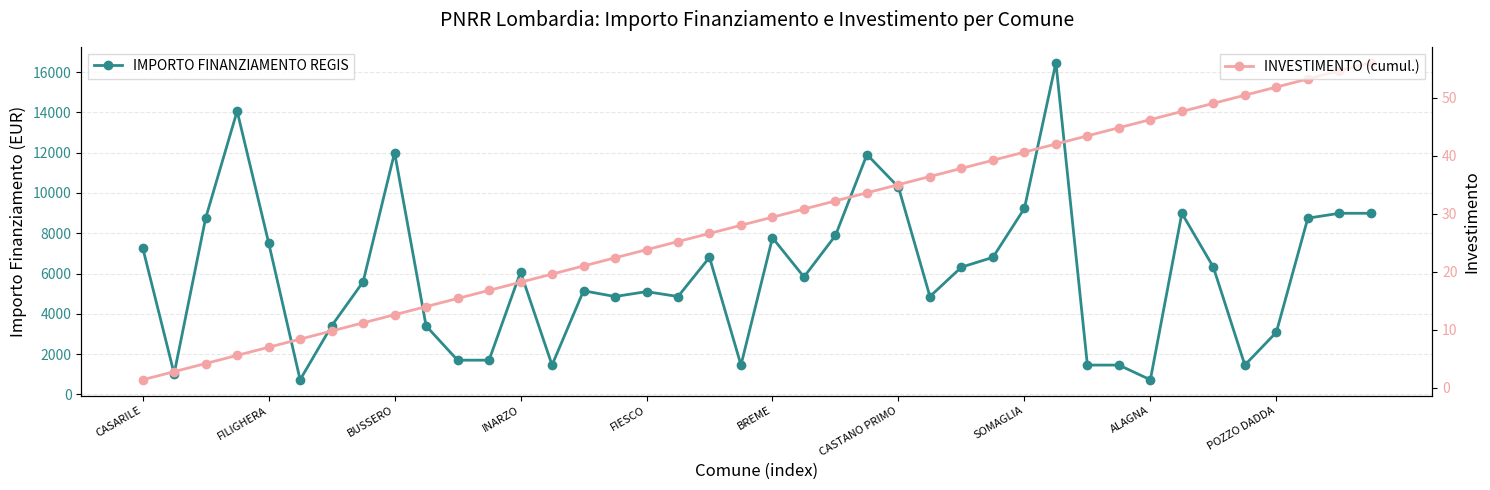

At which label does IMPORTO FINANZIAMENTO REGIS first exceed 6075?

CASARILE